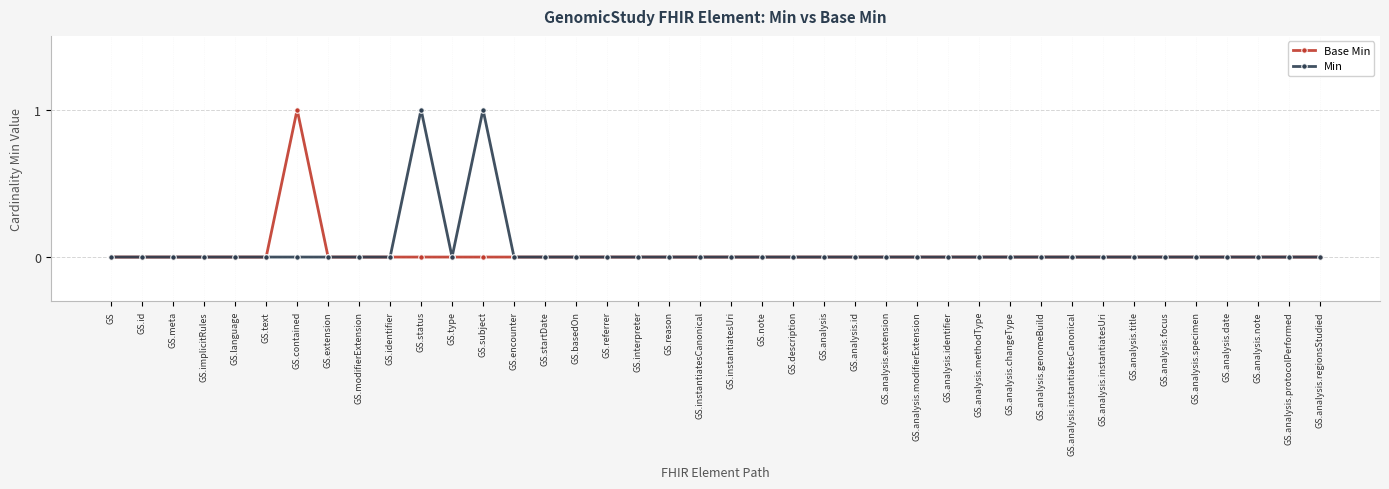

The value of Min at GS.analysis.specimen is 1. True or false?

False